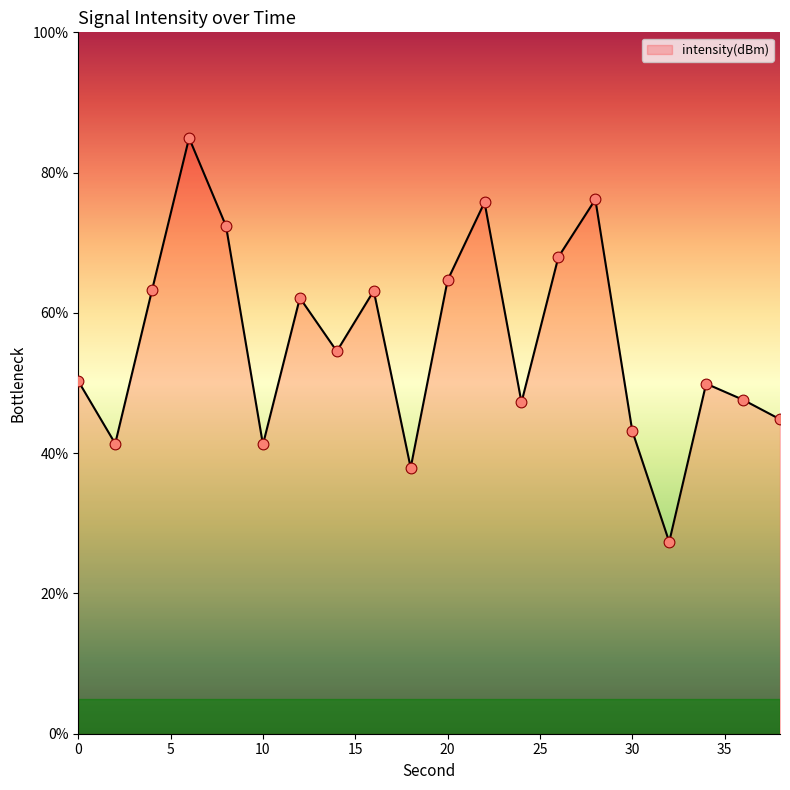

What is the difference between the maximum and minimum values?

57.6